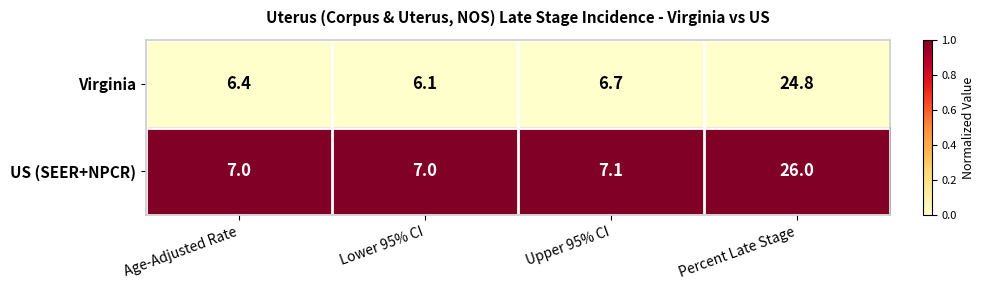

Which series has the largest range (max minus min)?

US (SEER+NPCR)